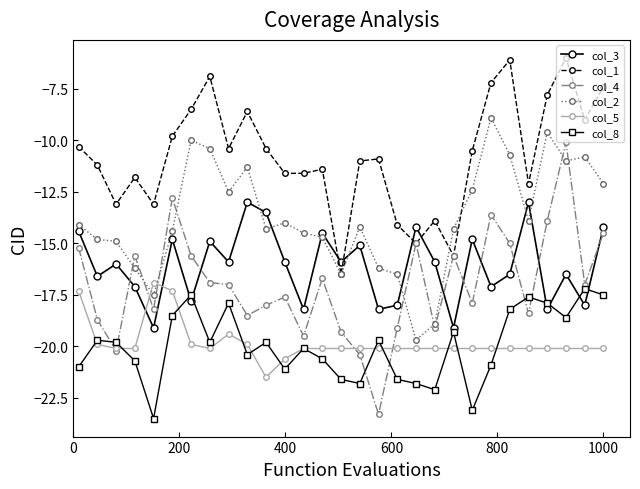

True or false: col_5 and col_3 cross at least once.

True